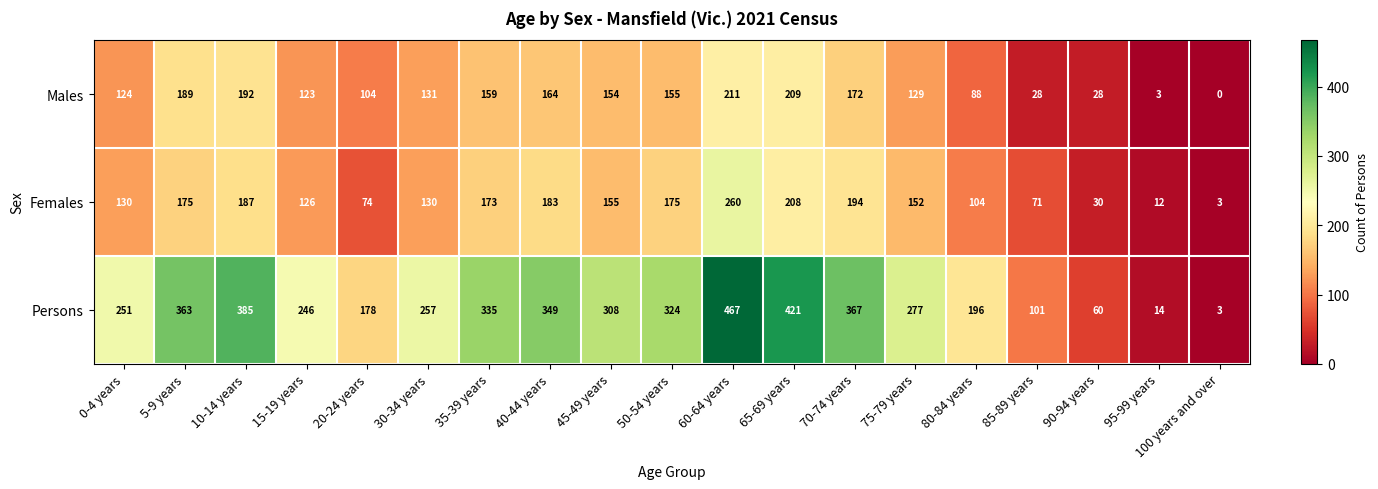

What is the average value of the Persons series?

258